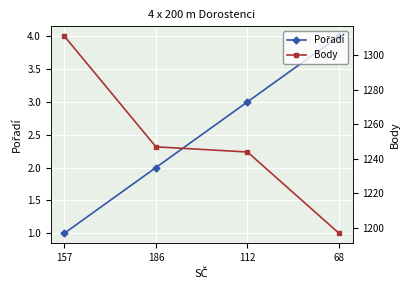

Which series changed the most between 186 and 68?

Body